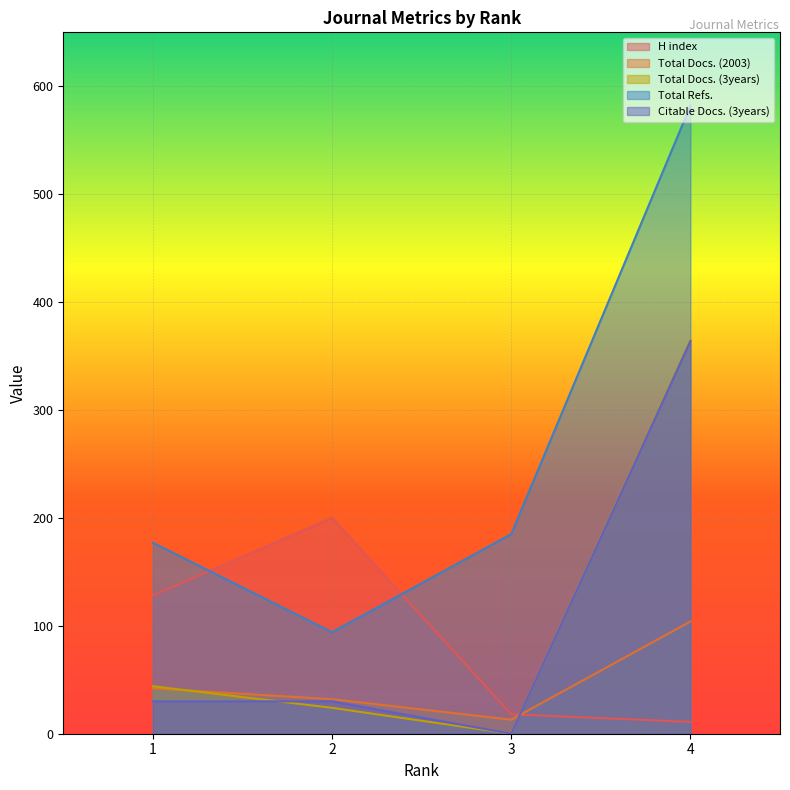

The value of Citable Docs. (3years) at 4 is 364. True or false?

True